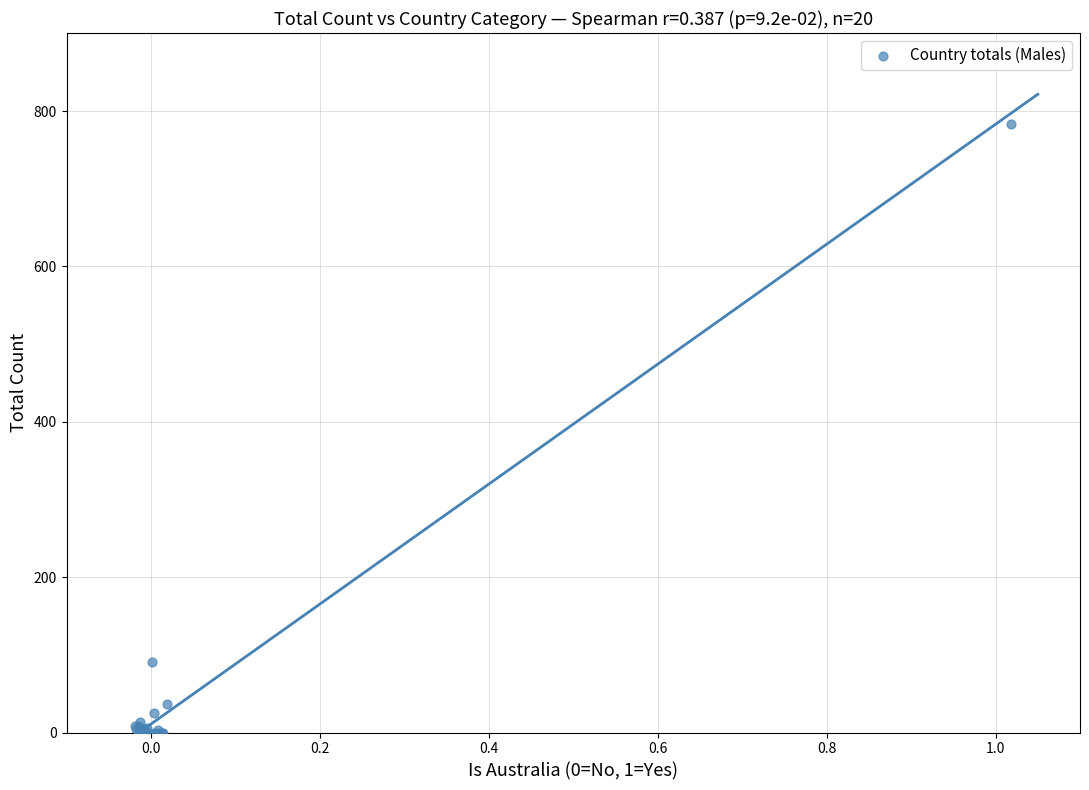

What Y value in the scatter plot is closest to 391?

91